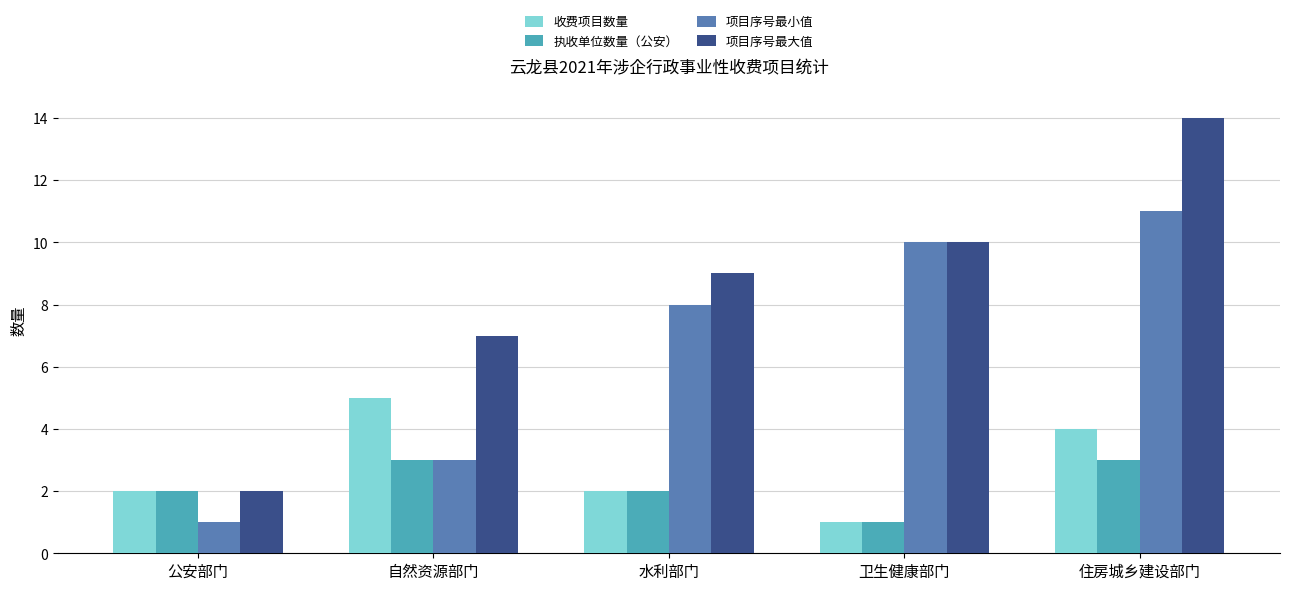

Which category has the highest value in the 收费项目数量 series?

自然资源部门